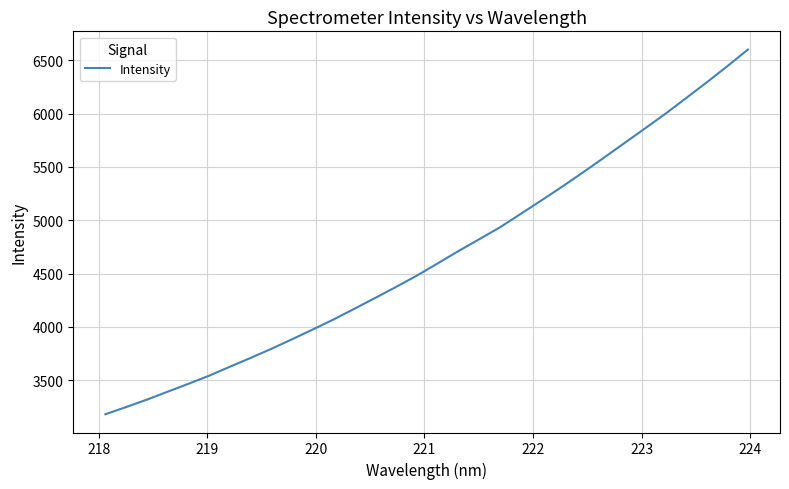

Does the chart have visible grid lines?

Yes